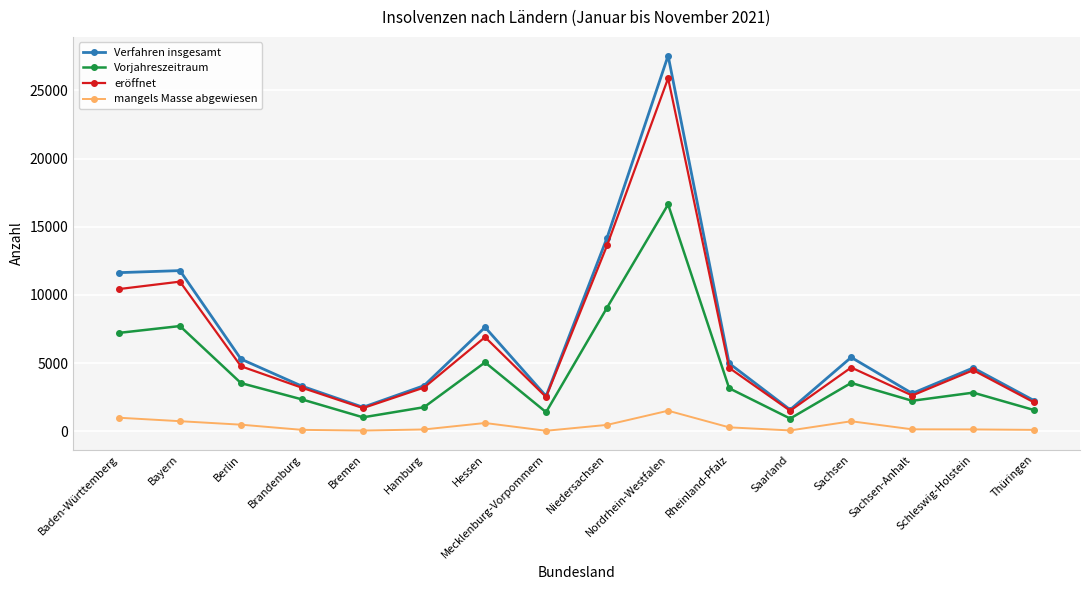

True or false: Vorjahreszeitraum and Verfahren insgesamt cross at least once.

False